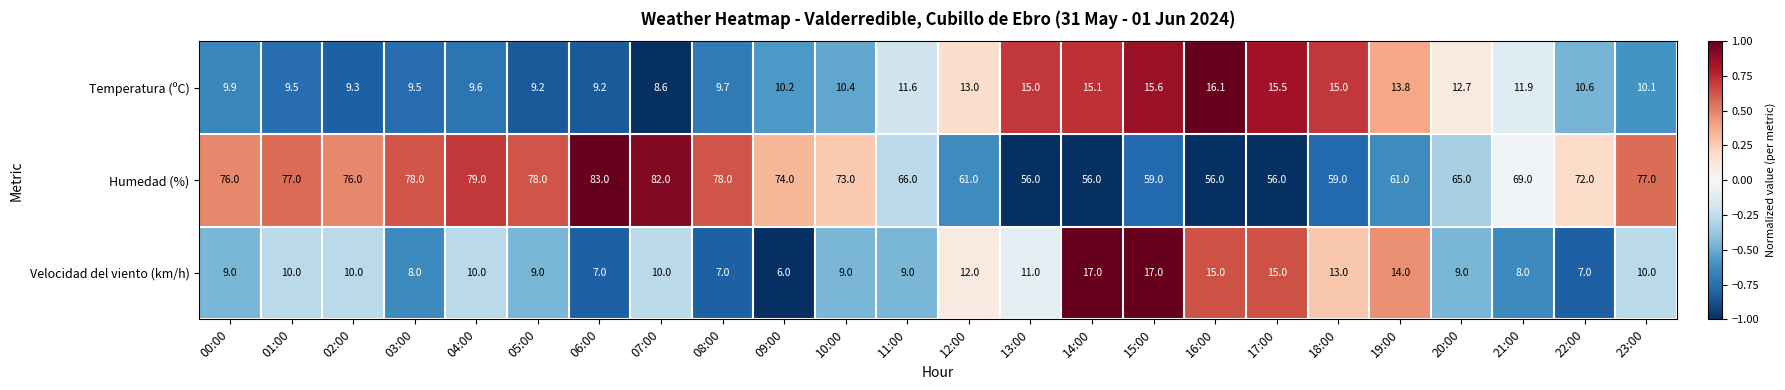

At which label does Humedad (%) first exceed 73?

00:00